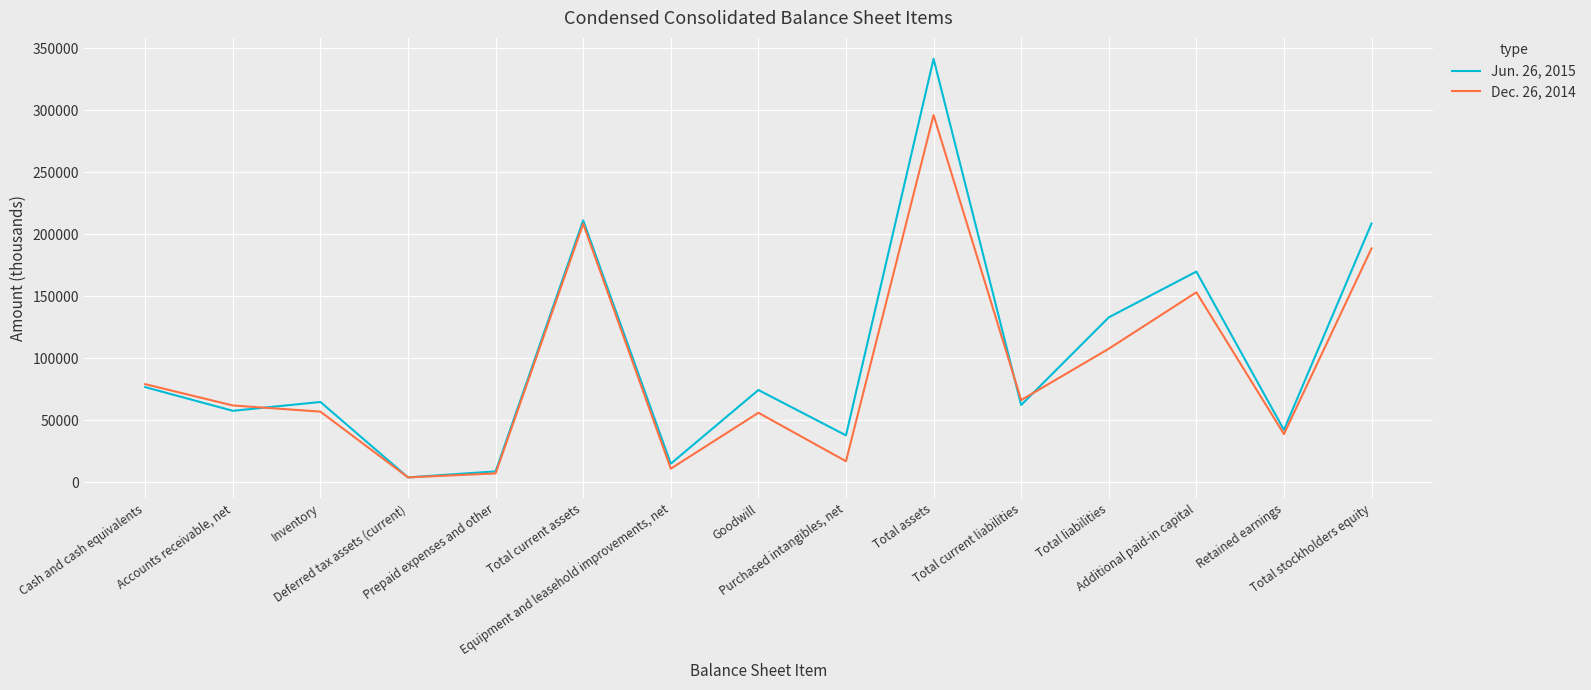

What position from the right is Total stockholders equity?

1